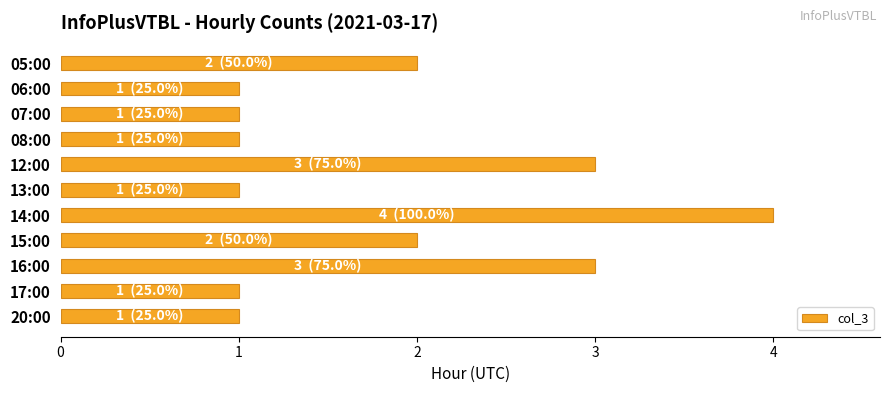

The value at 13:00 is 1. True or false?

True